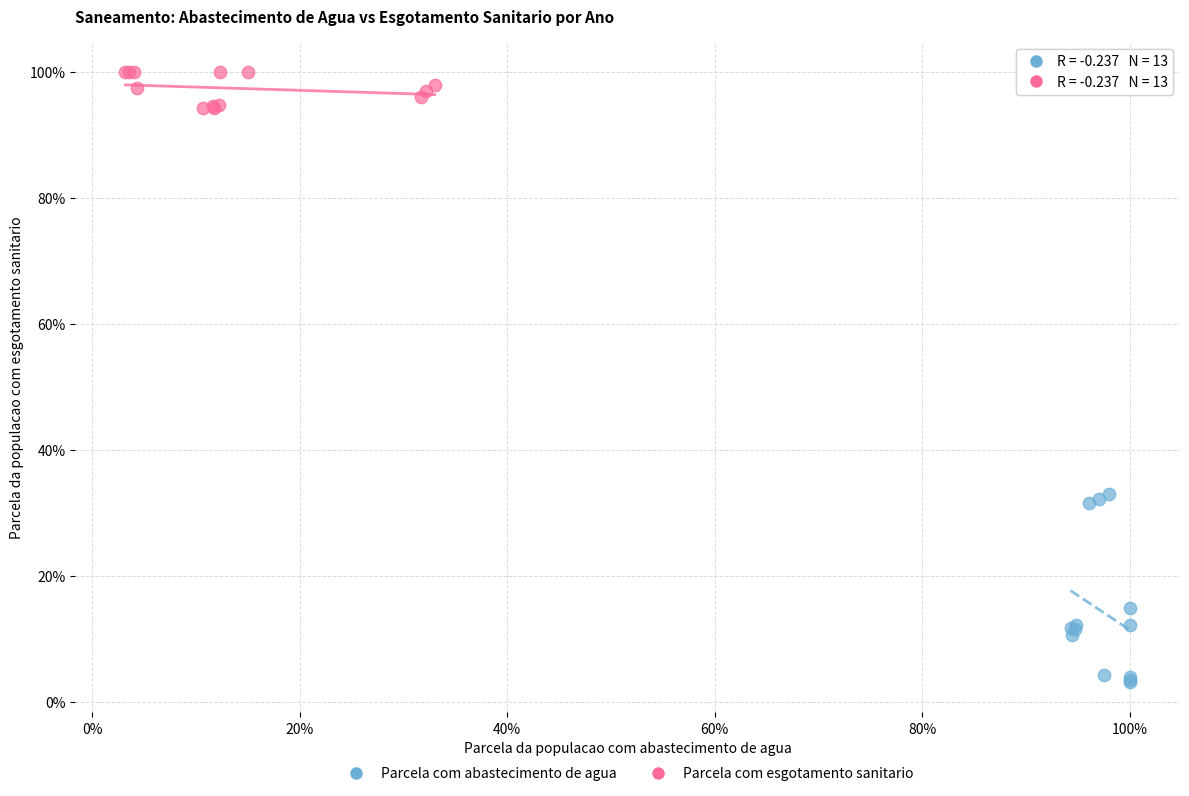

Which series has the widest spread of Y values?

Parcela com abastecimento de agua